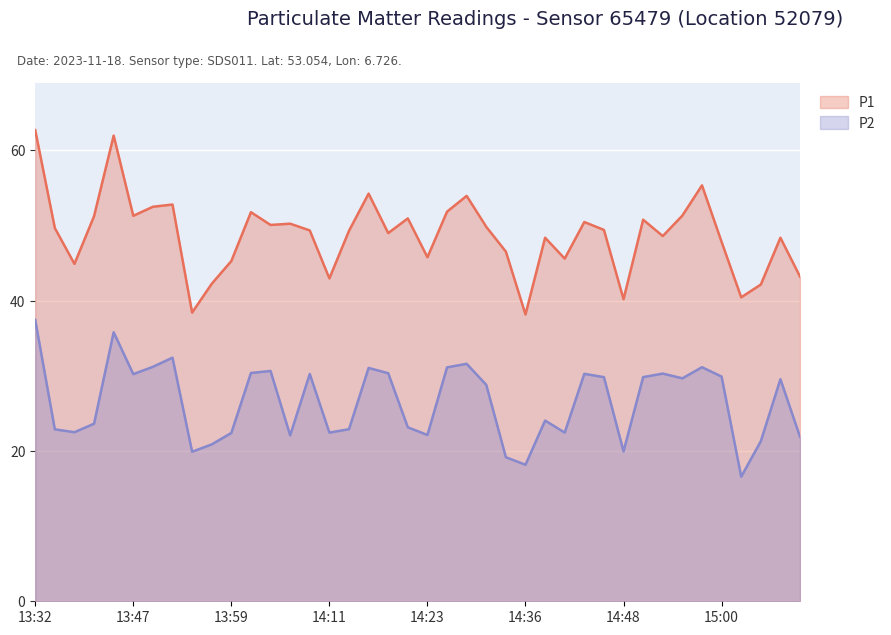

True or false: P2 and P1 cross at least once.

False